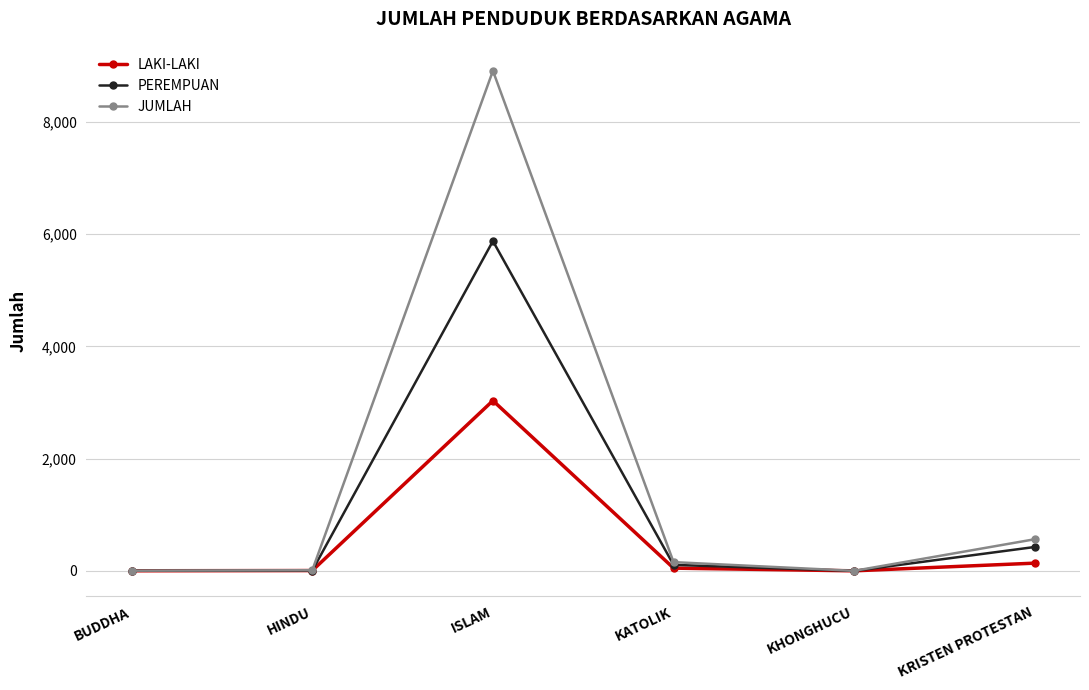

True or false: PEREMPUAN has a value of 5876 at ISLAM.

True